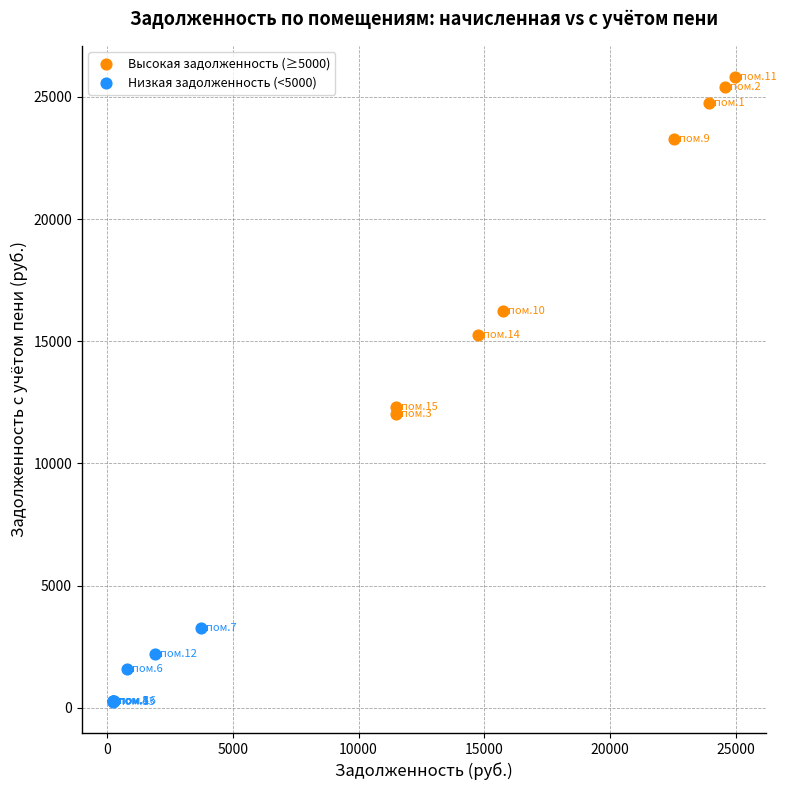

Which series reaches the minimum Y coordinate?

Низкая задолженность (<5000)